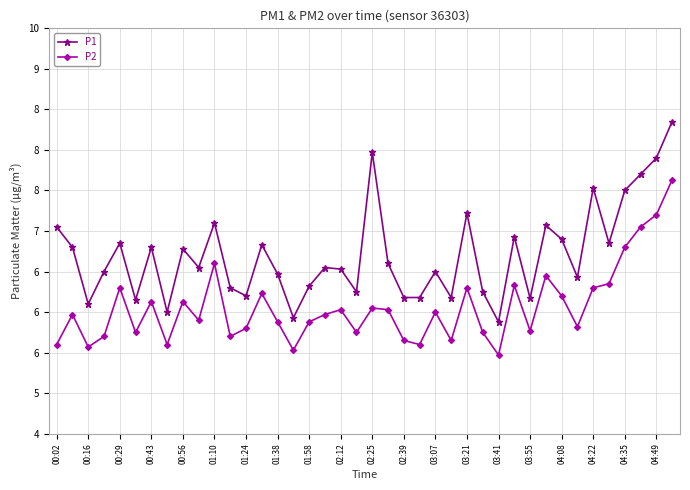

What is the difference between the maximum and minimum values in the P2 series?

2.2